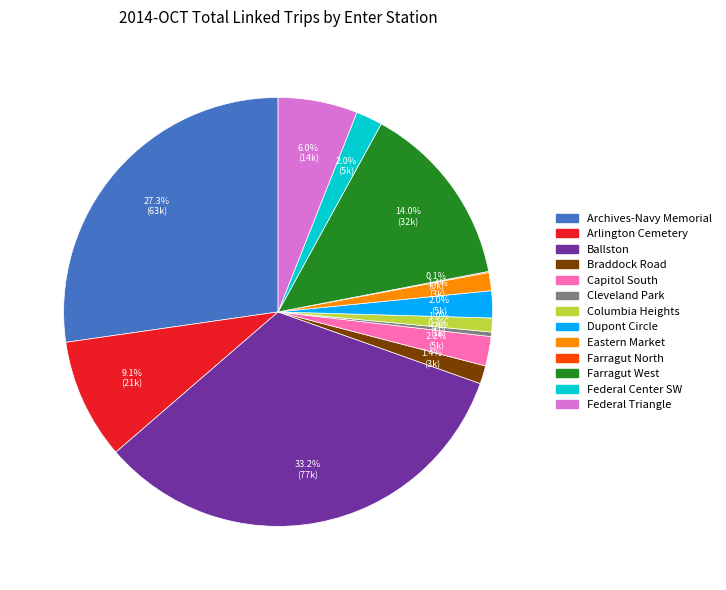

To the nearest percent, what is the difference between the largest and smallest slice percentages?

33%